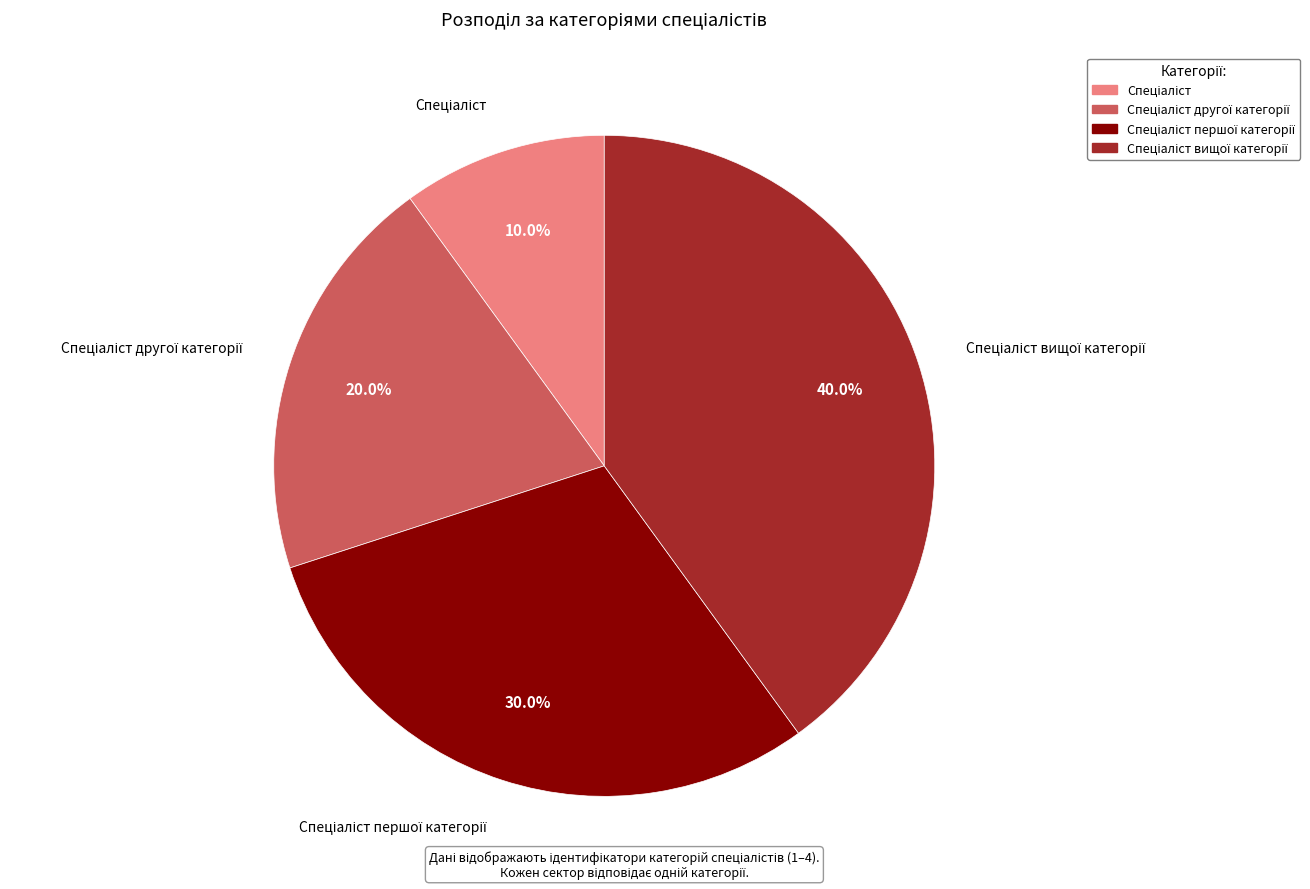

How many slices are in this pie chart?

4